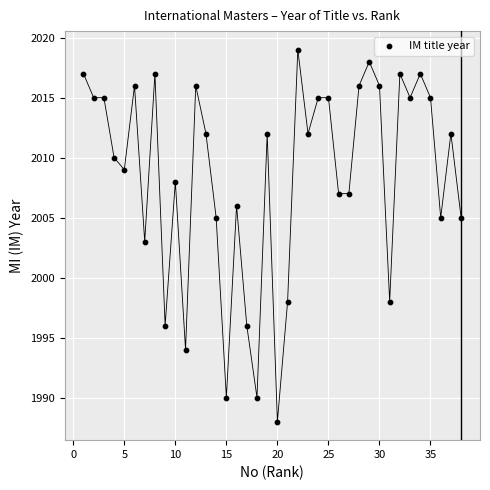

What is the range of X values (max minus min)?

37